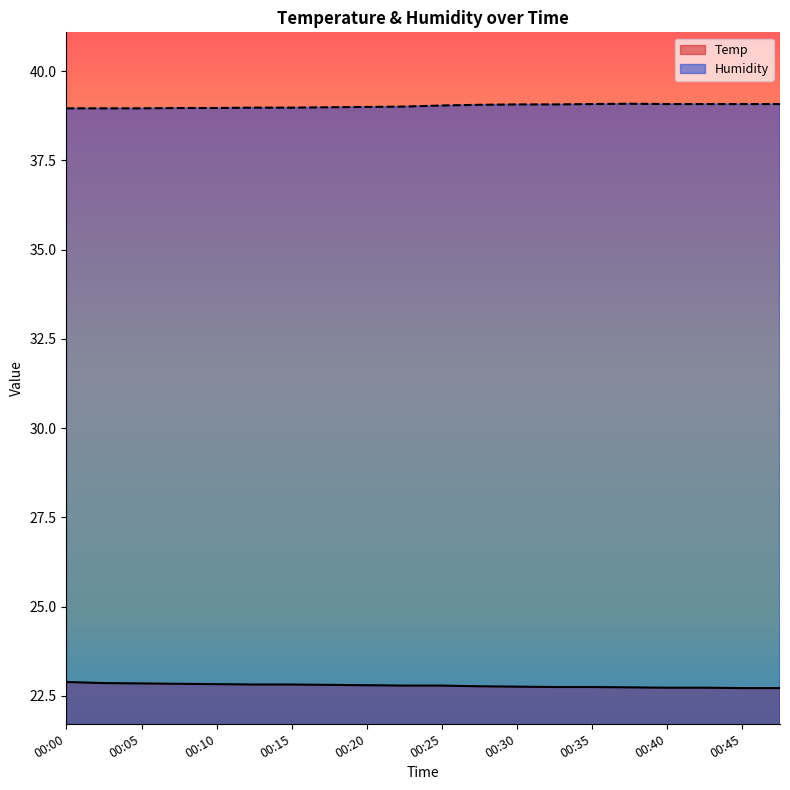

What is the smallest value displayed?

22.7